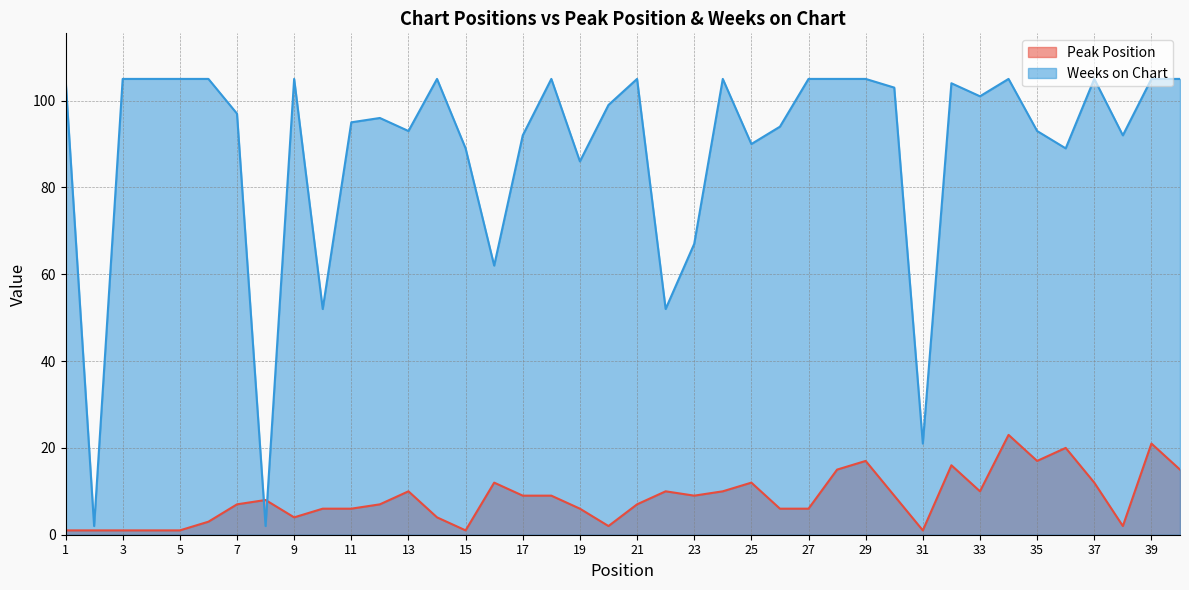

Rank the categories by Weeks on Chart value from lowest to highest.

2, 8, 31, 10, 22, 16, 23, 19, 15, 36, 25, 17, 38, 13, 35, 26, 11, 12, 7, 20, 33, 30, 32, 1, 3, 4, 5, 6, 9, 14, 18, 21, 24, 27, 28, 29, 34, 37, 39, 40